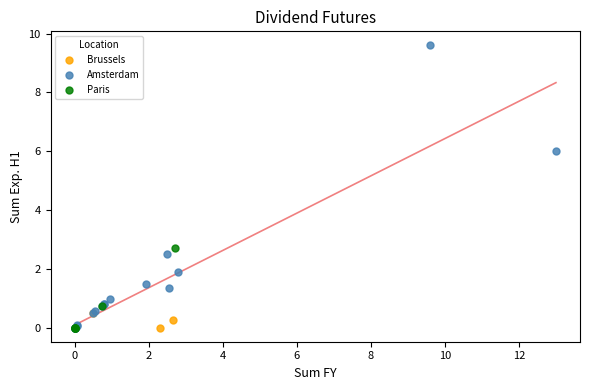

Which series has the widest spread of Y values?

Amsterdam